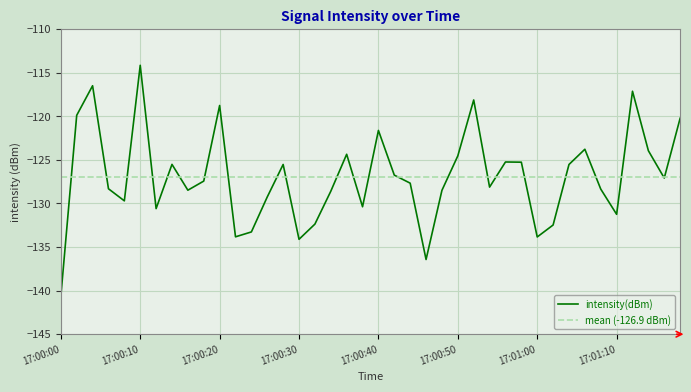

How many distinct data groups are displayed?

1